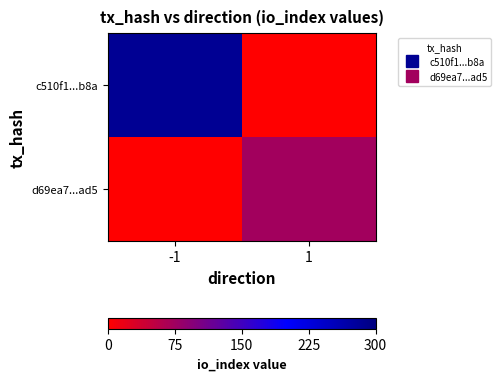

At which category does the chart reach its peak across all series?

-1